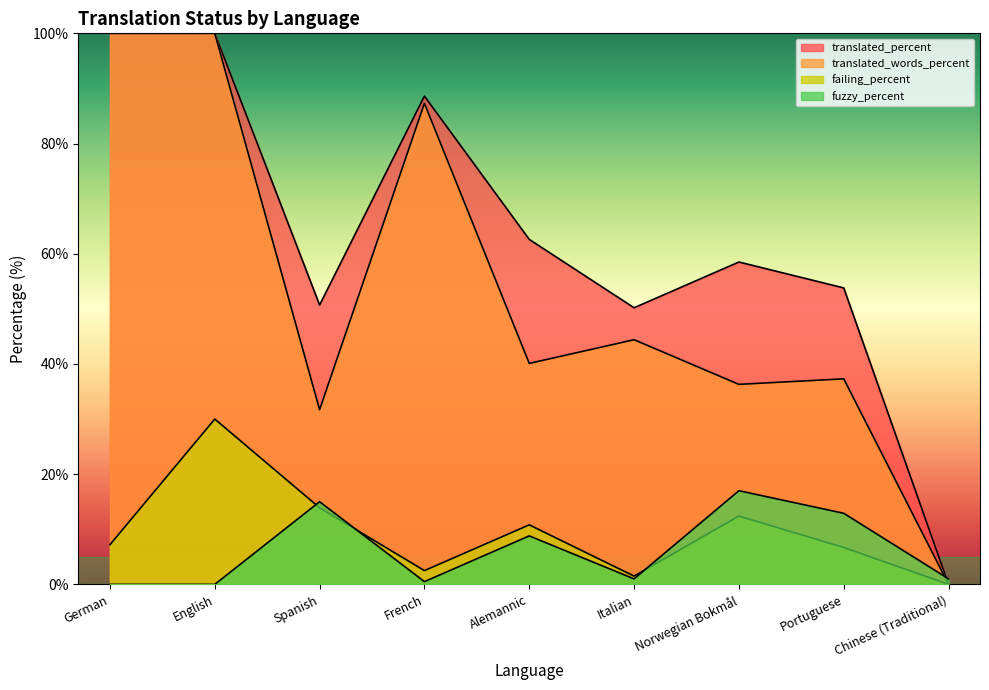

The fuzzy_percent series shows 0.2 at Chinese (Traditional). True or false?

False